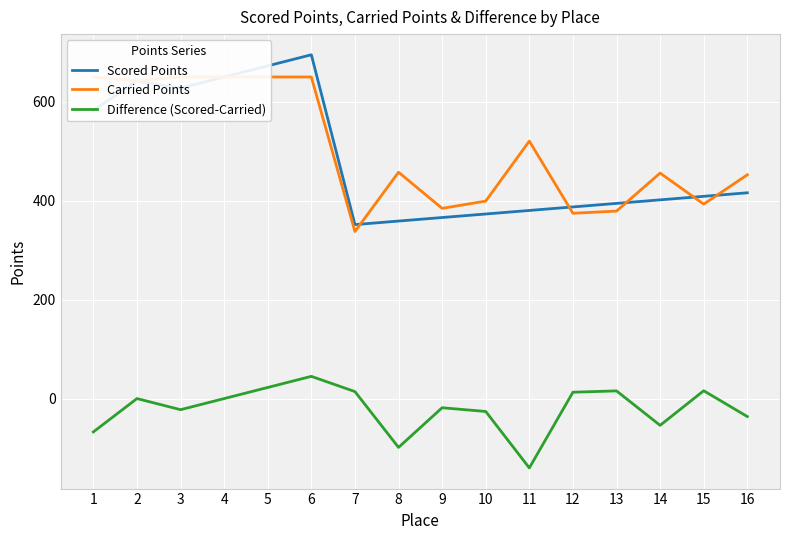

True or false: Scored Points has more than 0 points higher than both neighbors.

True